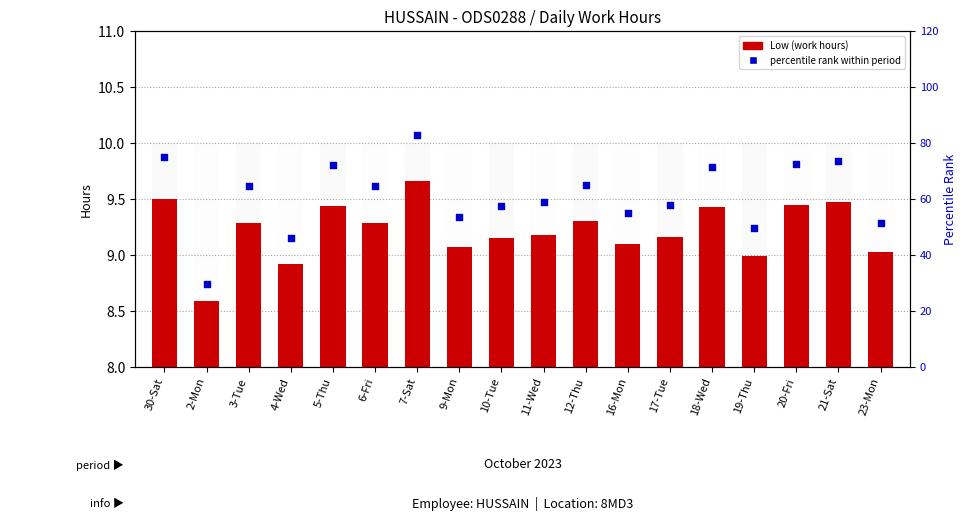

At how many categories does at least one series exceed 45?

17